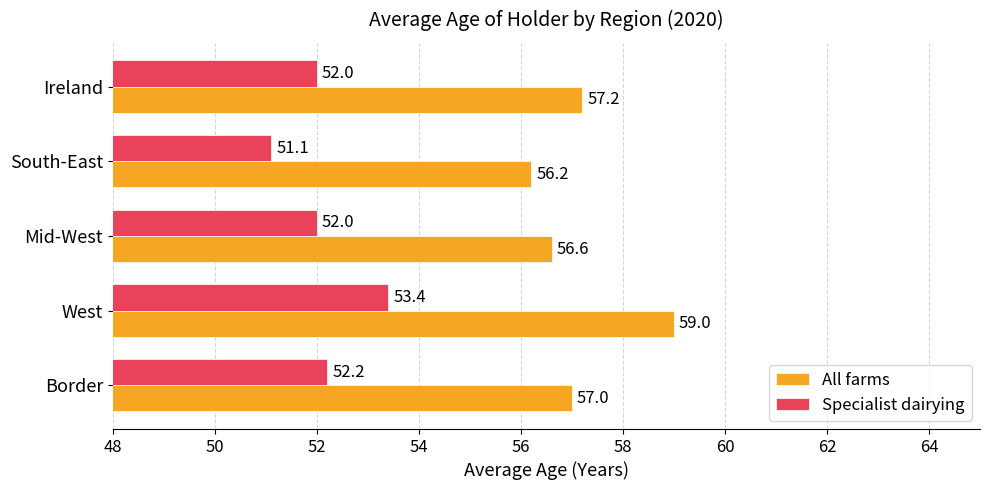

What is the lowest value of the Specialist dairying series?

51.1